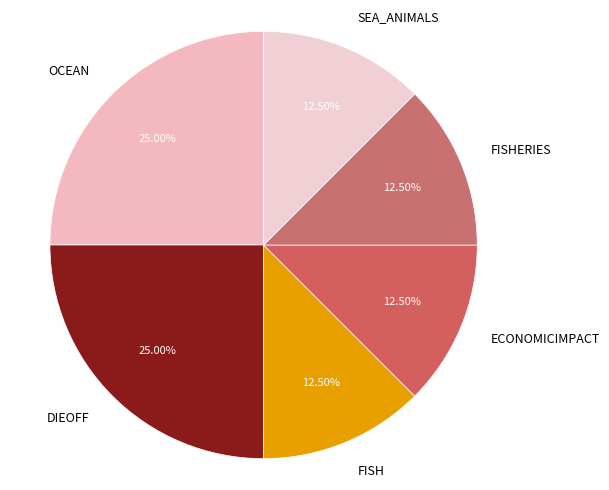

Does OCEAN account for over 50% of the chart?

No